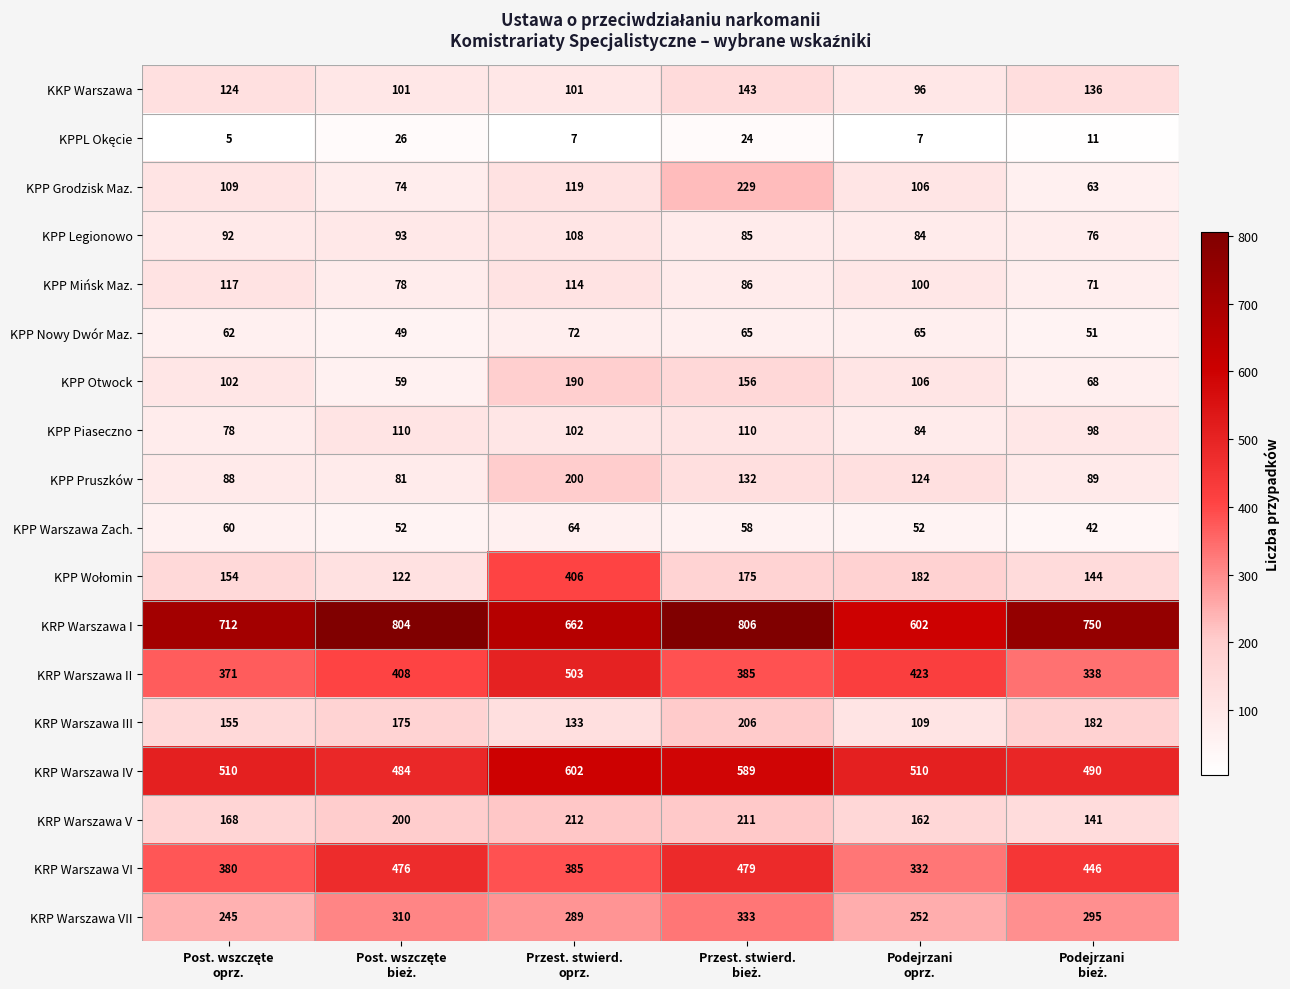

What is the difference between the maximum and minimum values in the KRP Warszawa VI series?

147